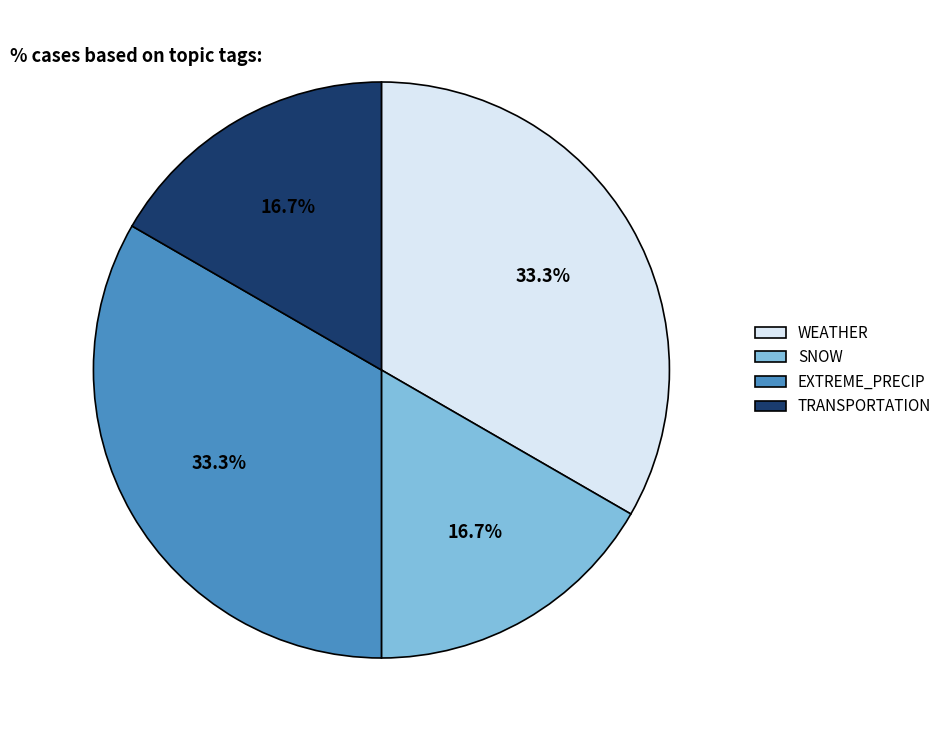

How many segments does this pie chart have?

4